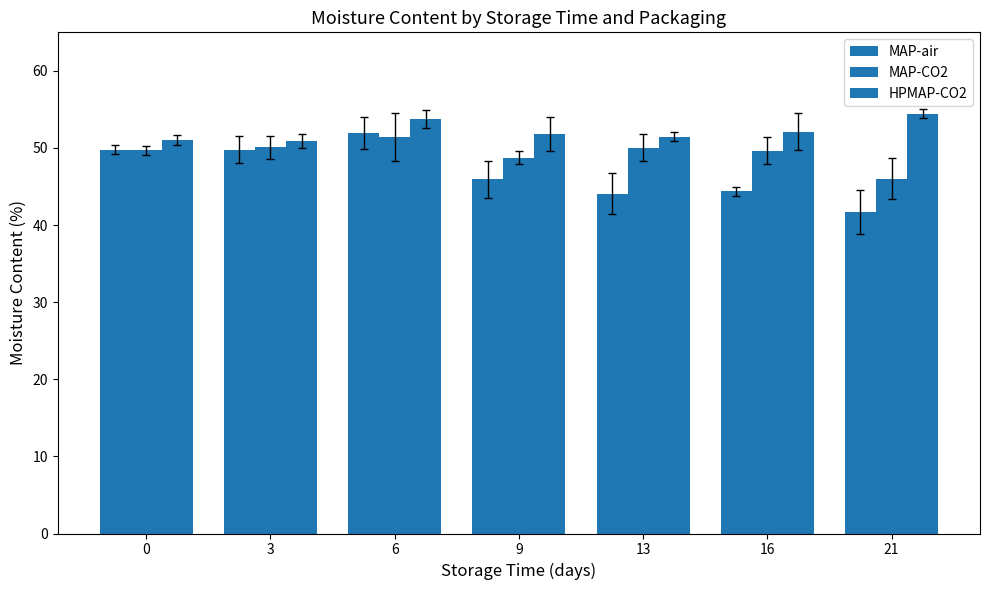

Reading left to right, list all the values displayed in this chart.

MAP-air: 0=49.8	3=49.8	6=51.9	9=45.9	13=44.1	16=44.4	21=41.7
MAP-CO2: 0=49.7	3=50.1	6=51.4	9=48.8	13=50.0	16=49.6	21=46.0
HPMAP-CO2: 0=51.0	3=50.9	6=53.8	9=51.9	13=51.5	16=52.1	21=54.4